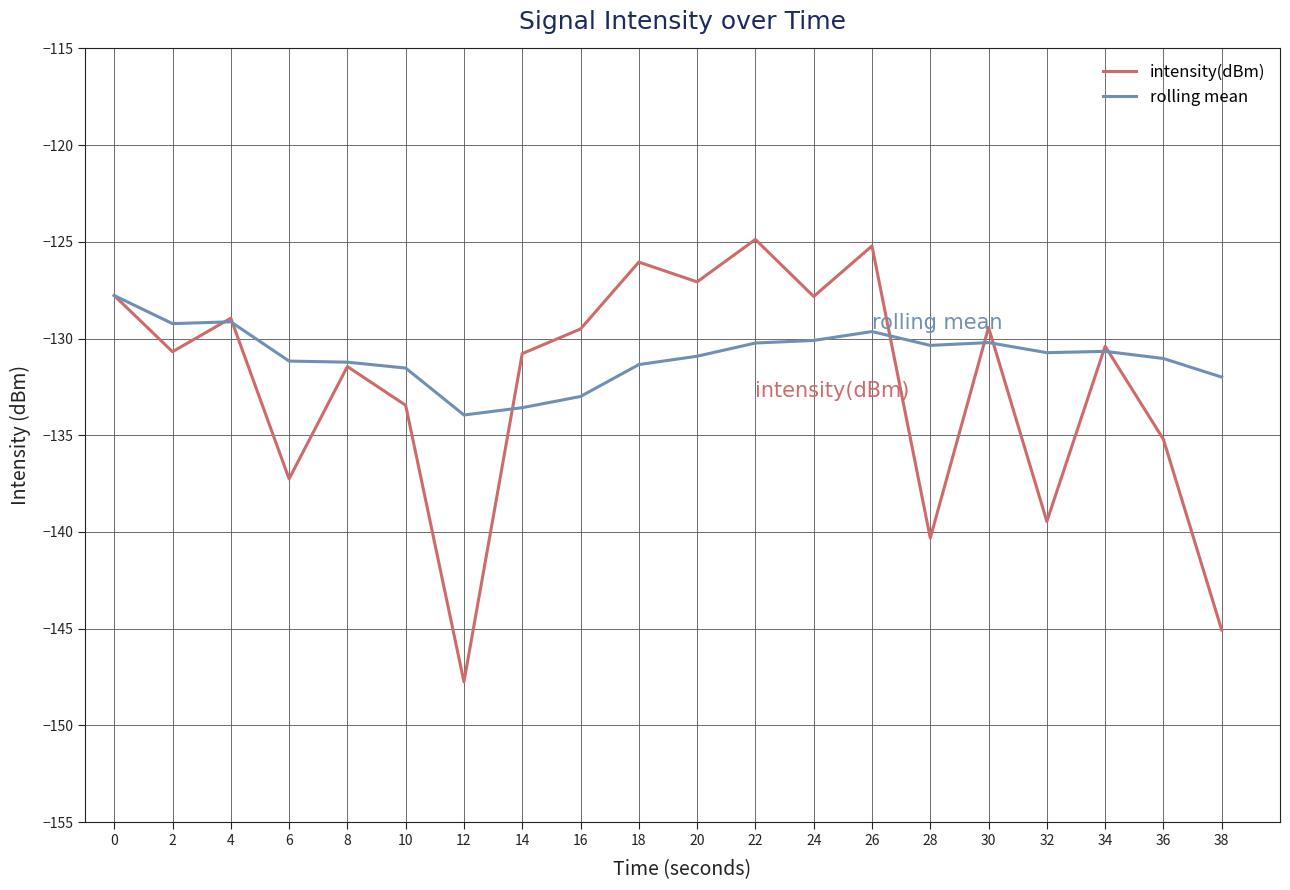

Rank the series by their maximum value, from lowest to highest.

rolling mean, intensity(dBm)